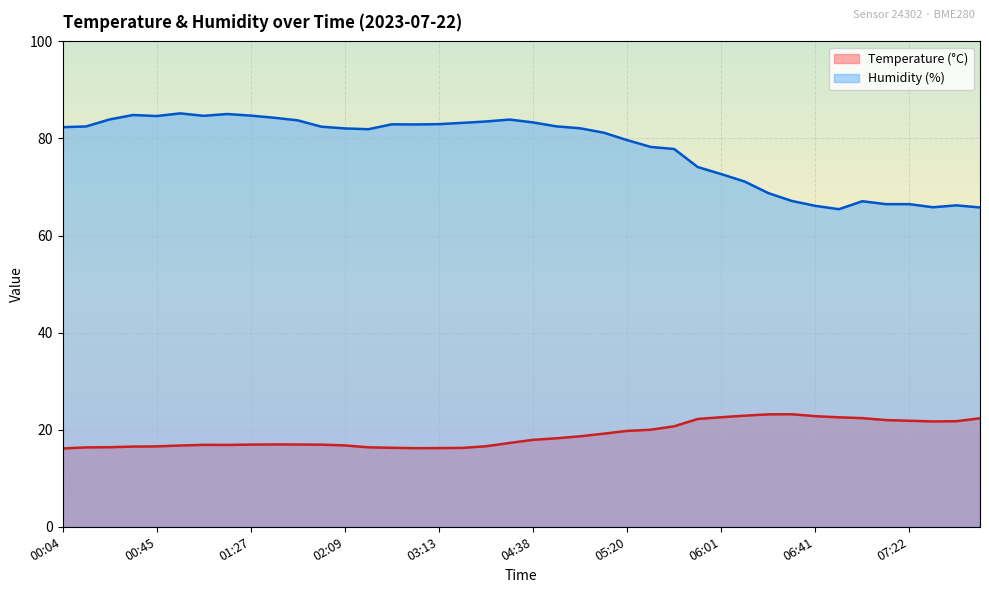

What position from the right is 01:16?

33